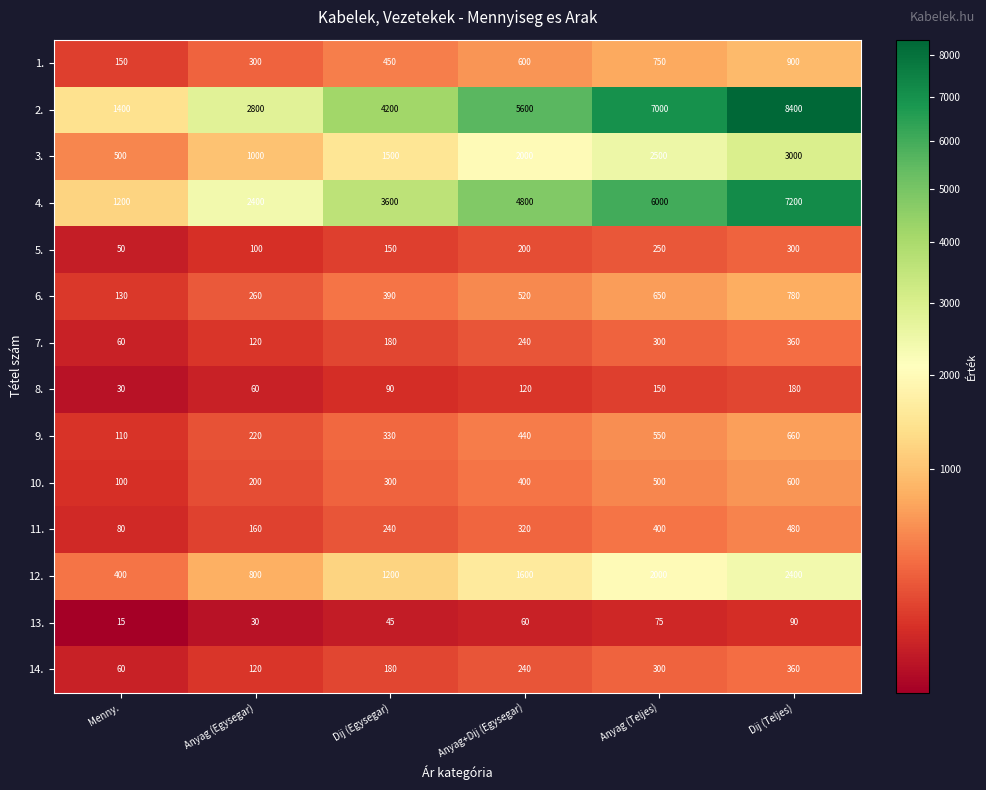

What is the greatest value displayed?

8400